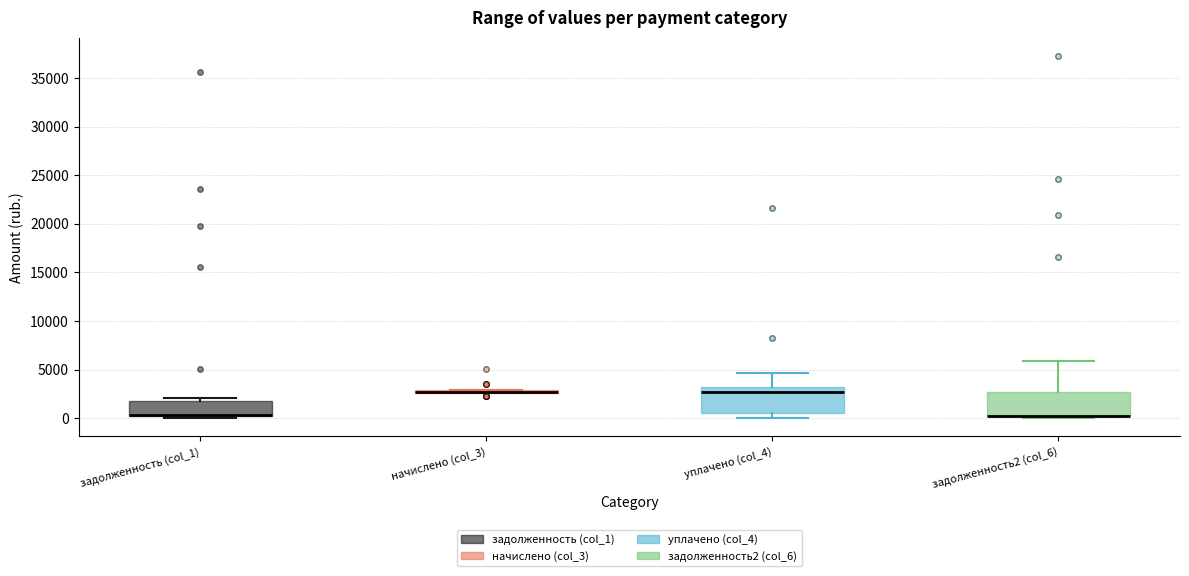

Reading left to right, read every box against the y-axis: the position of its median line, the range the box covers, and the ends of its whiskers. The values are not printed on the chart, so give them approximately, as read against the axis.

задолженность (col_1): median 500 (drawn on the box's lower edge), box 0 to 2000, whiskers 0 (just below the box's lower edge) to 2000 (just above the box's upper edge)
начислено (col_3): box collapsed to a line at 2500, whiskers 2500 to 3000
уплачено (col_4): median 2500, box 500 to 3000, whiskers 0 to 4500
задолженность2 (col_6): median 0 (drawn on the box's lower edge), box 0 to 2500, whiskers 0 (just below the box's lower edge) to 6000